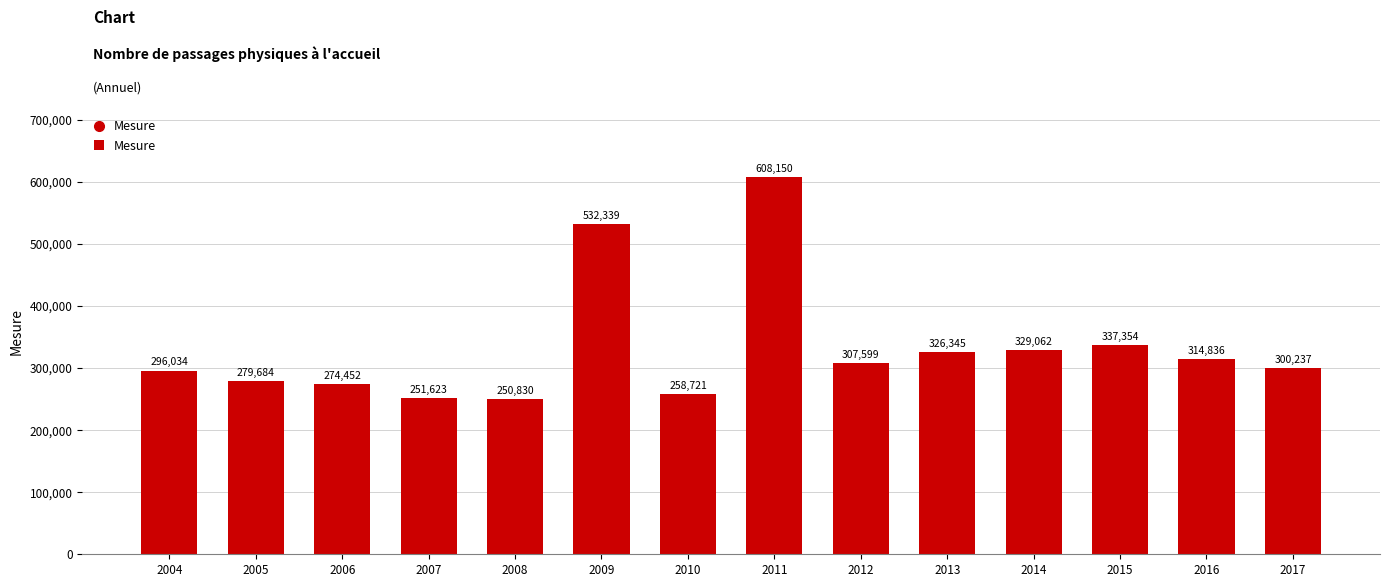

At which category does the chart reach its peak across all series?

2011